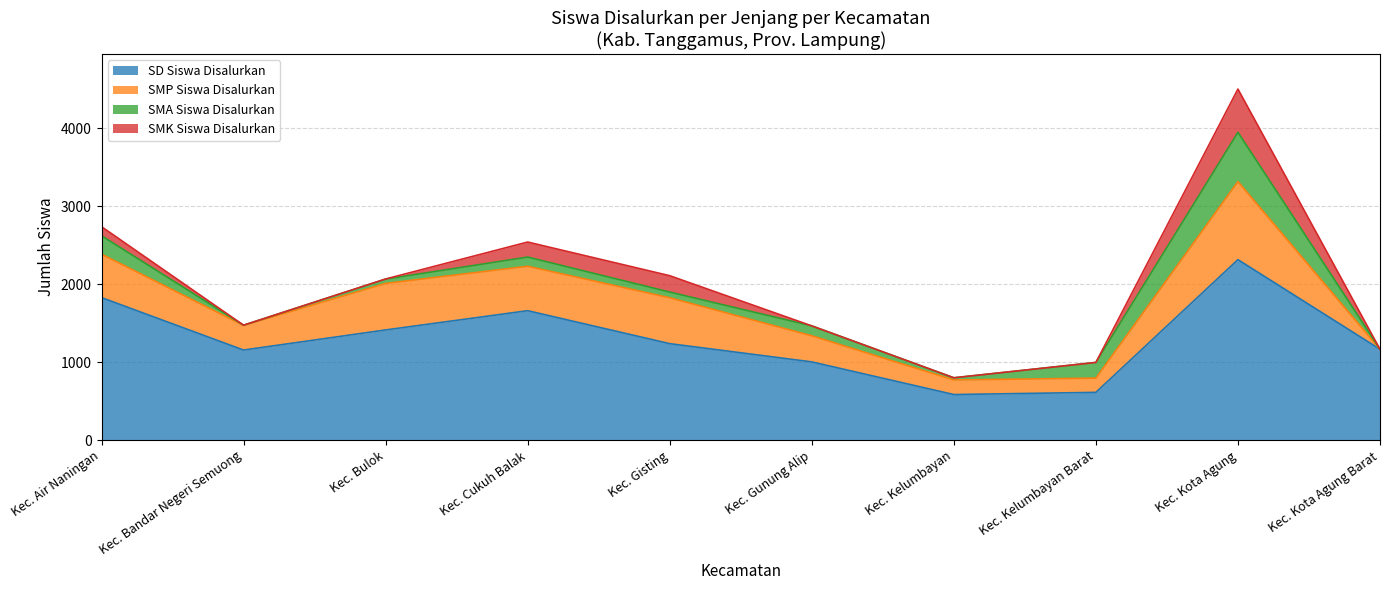

At which label does SD Siswa Disalurkan reach its peak?

Kec. Kota Agung